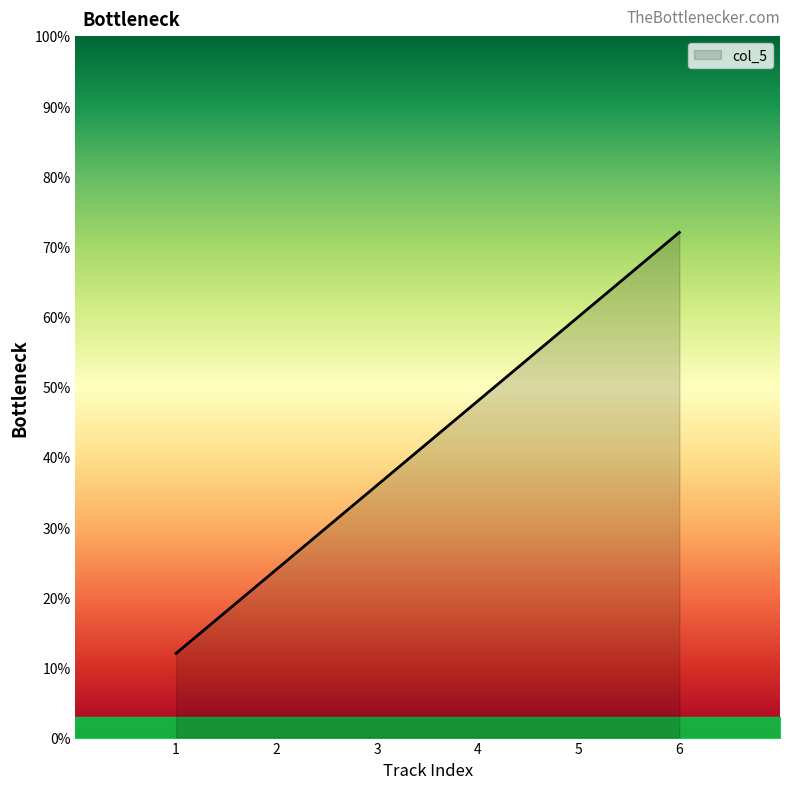

Reading left to right, extract all data points from this chart.

12	24	36	48	60	72